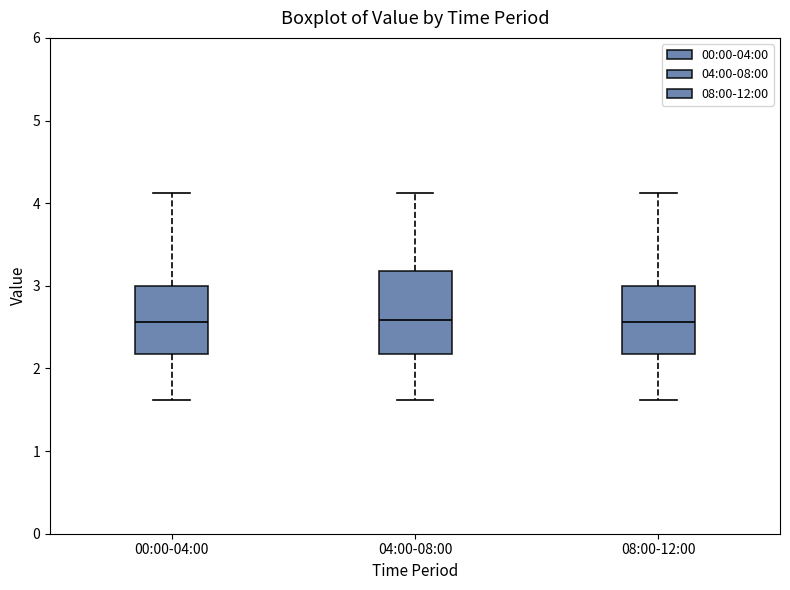

Reading left to right, transcribe this box plot: for each box, give where its median line is, the range the box spans, and where its two whiskers end, as read against the y-axis. The values are not printed on the chart, so give them approximately, as read against the axis.

00:00-04:00: median 2.6, box 2.2 to 3.0, whiskers 1.6 to 4.1
04:00-08:00: median 2.6, box 2.2 to 3.2, whiskers 1.6 to 4.1
08:00-12:00: median 2.6, box 2.2 to 3.0, whiskers 1.6 to 4.1